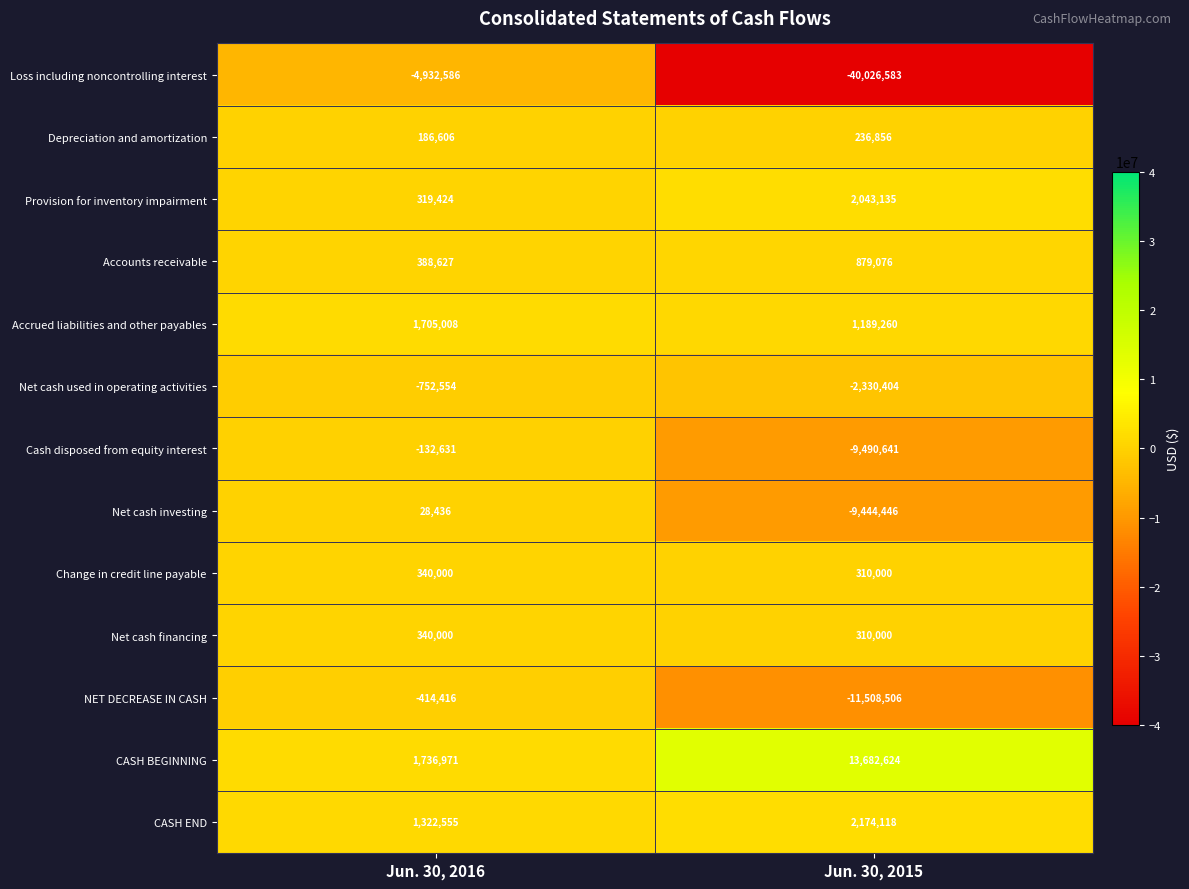

At which category is the sum across all series the highest?

Jun. 30, 2016